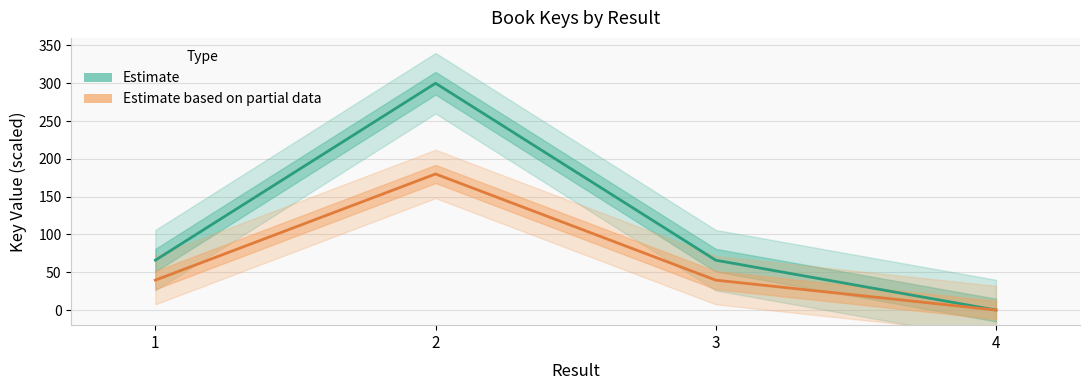

What is the difference between the highest and lowest values at 1?

26.4